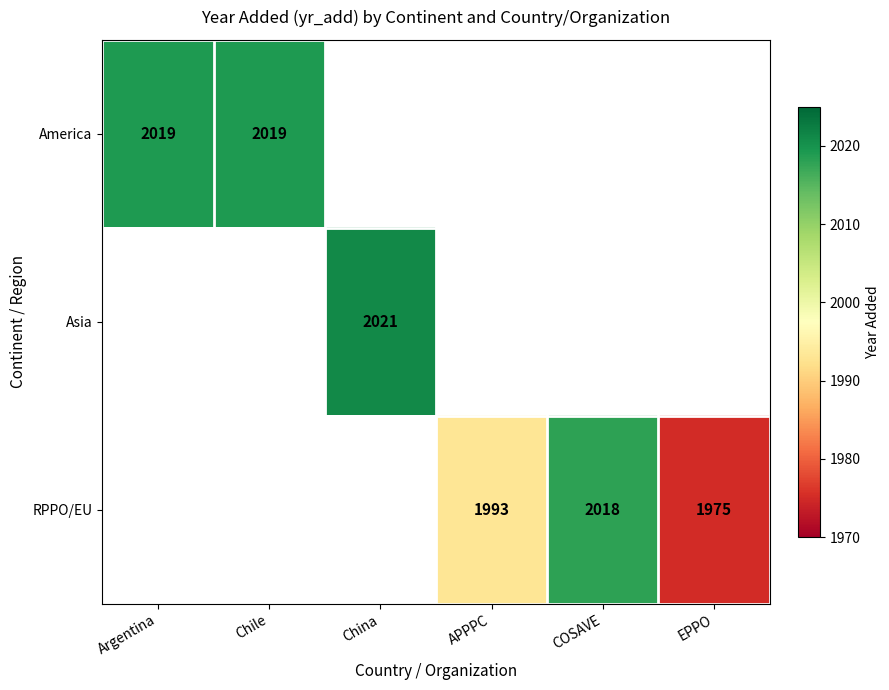

Which category has the lowest value across all series?

EPPO